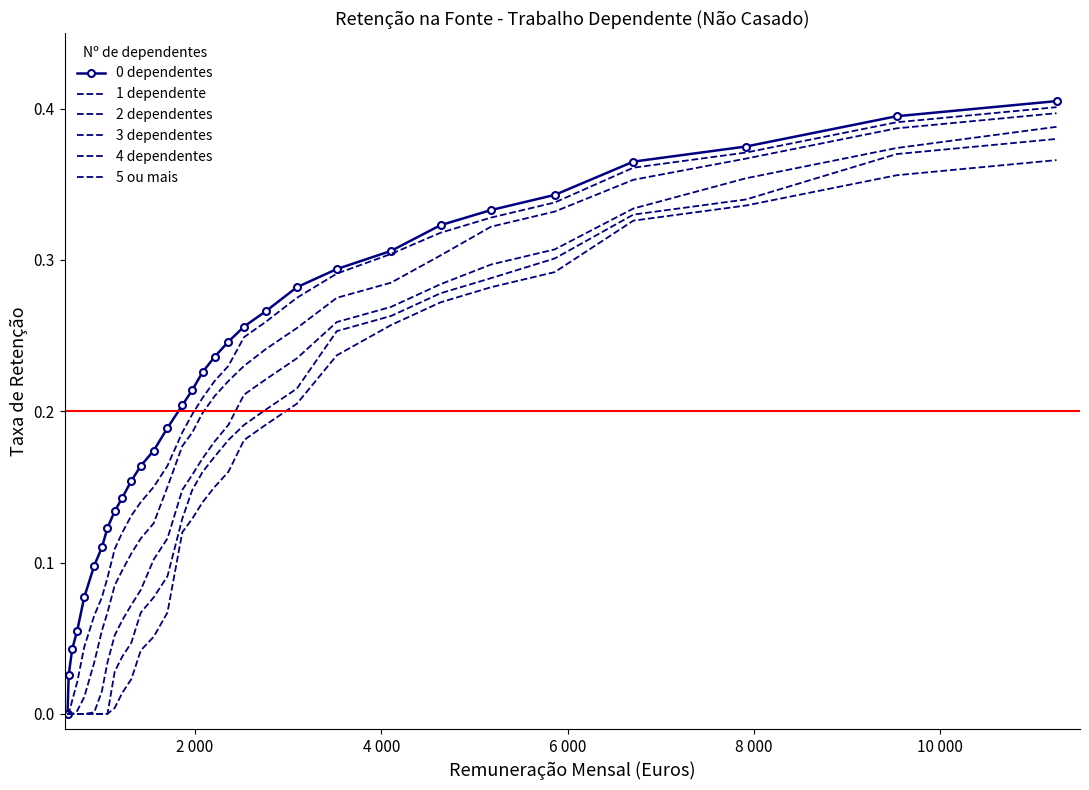

List the series in order of their peak value, lowest first.

5 ou mais, 4 dependentes, 3 dependentes, 2 dependentes, 1 dependente, 0 dependentes